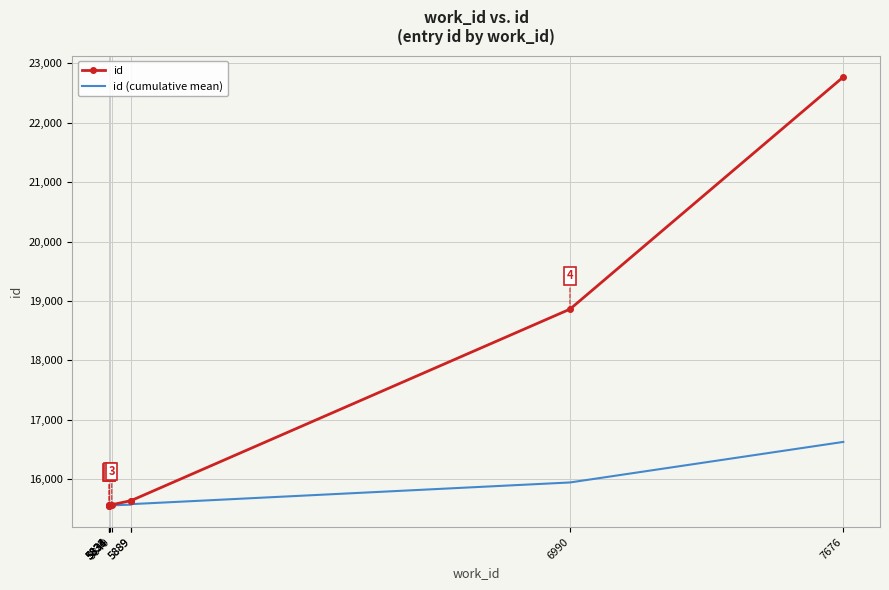

Where is id nearest to the value 19162?

6990